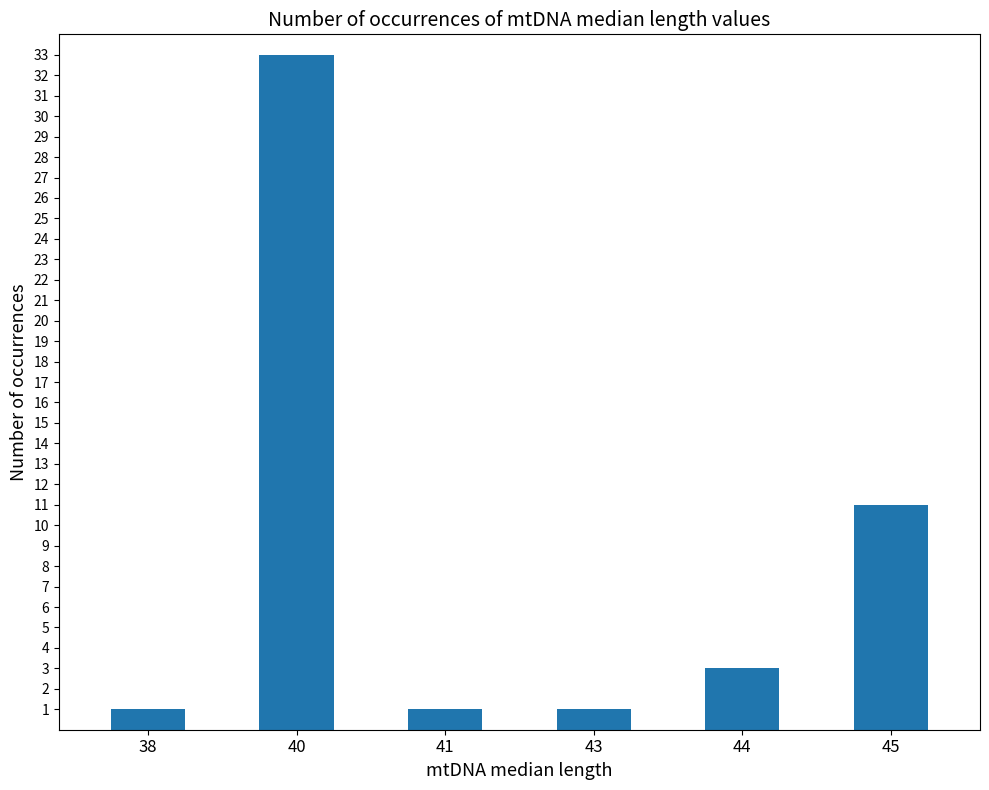

Are the bars grouped side by side (vs. stacked)?

No